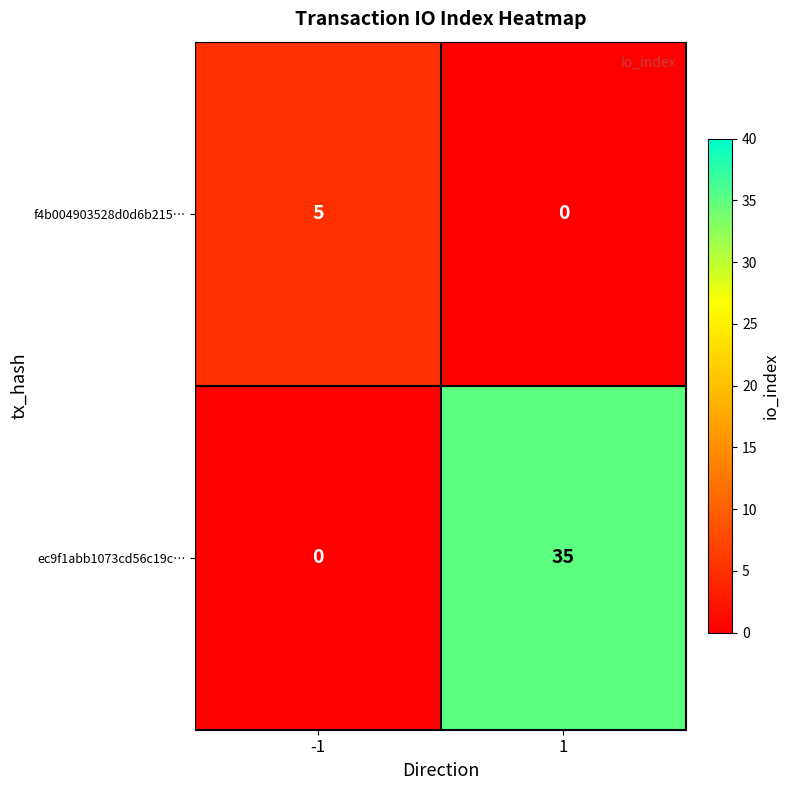

The ec9f1abb1073cd56c19c… series shows 0 at -1. True or false?

True